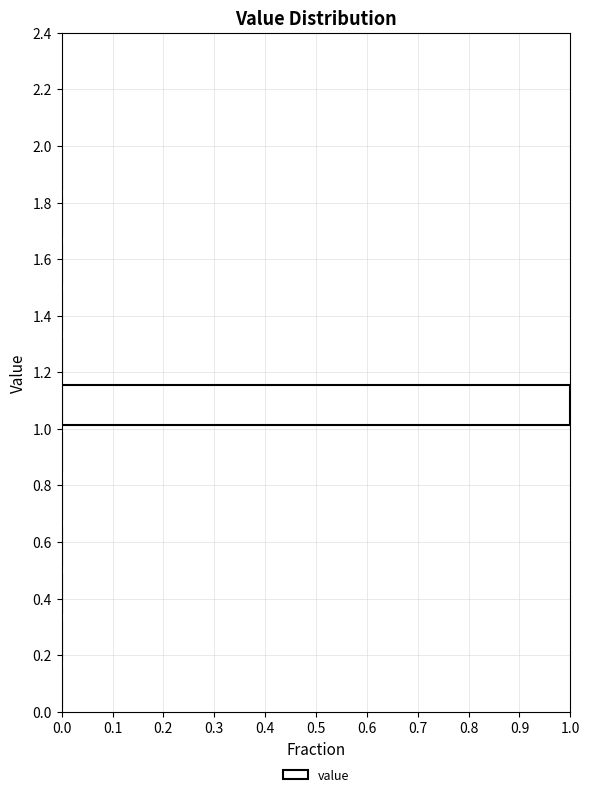

How long is the bar that spans 1.00 to 1.16 on the y-axis? Neither the bar edges nor the lengths are printed on the chart, so give them approximately, as read against the axes.

1